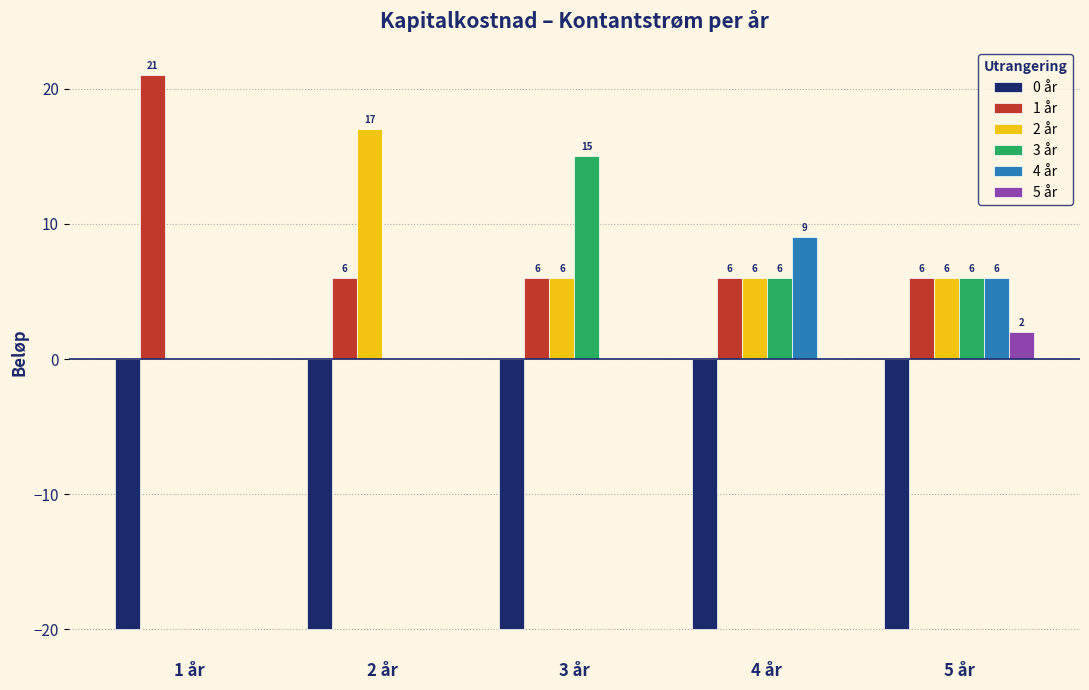

What is the sum of the 2 år values at 3 år and 1 år?

6